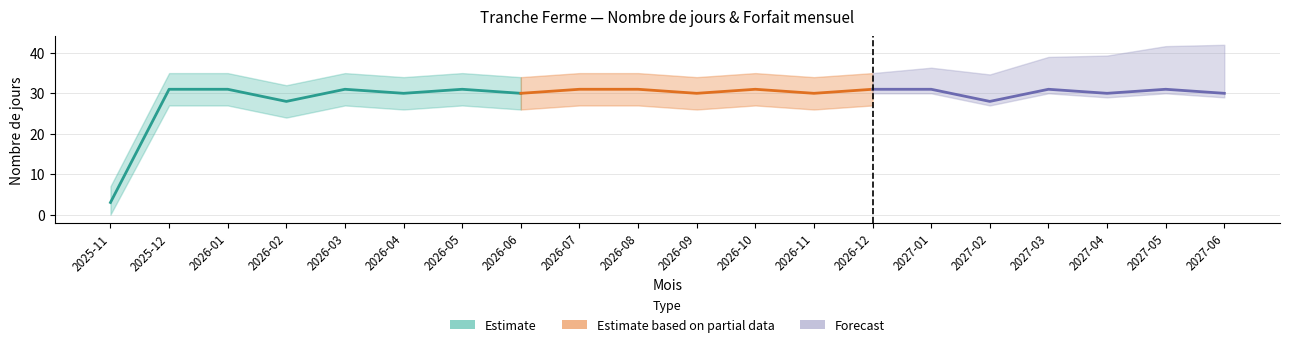

True or false: Nombre de jours has a value of 31 at 2026-10.

True